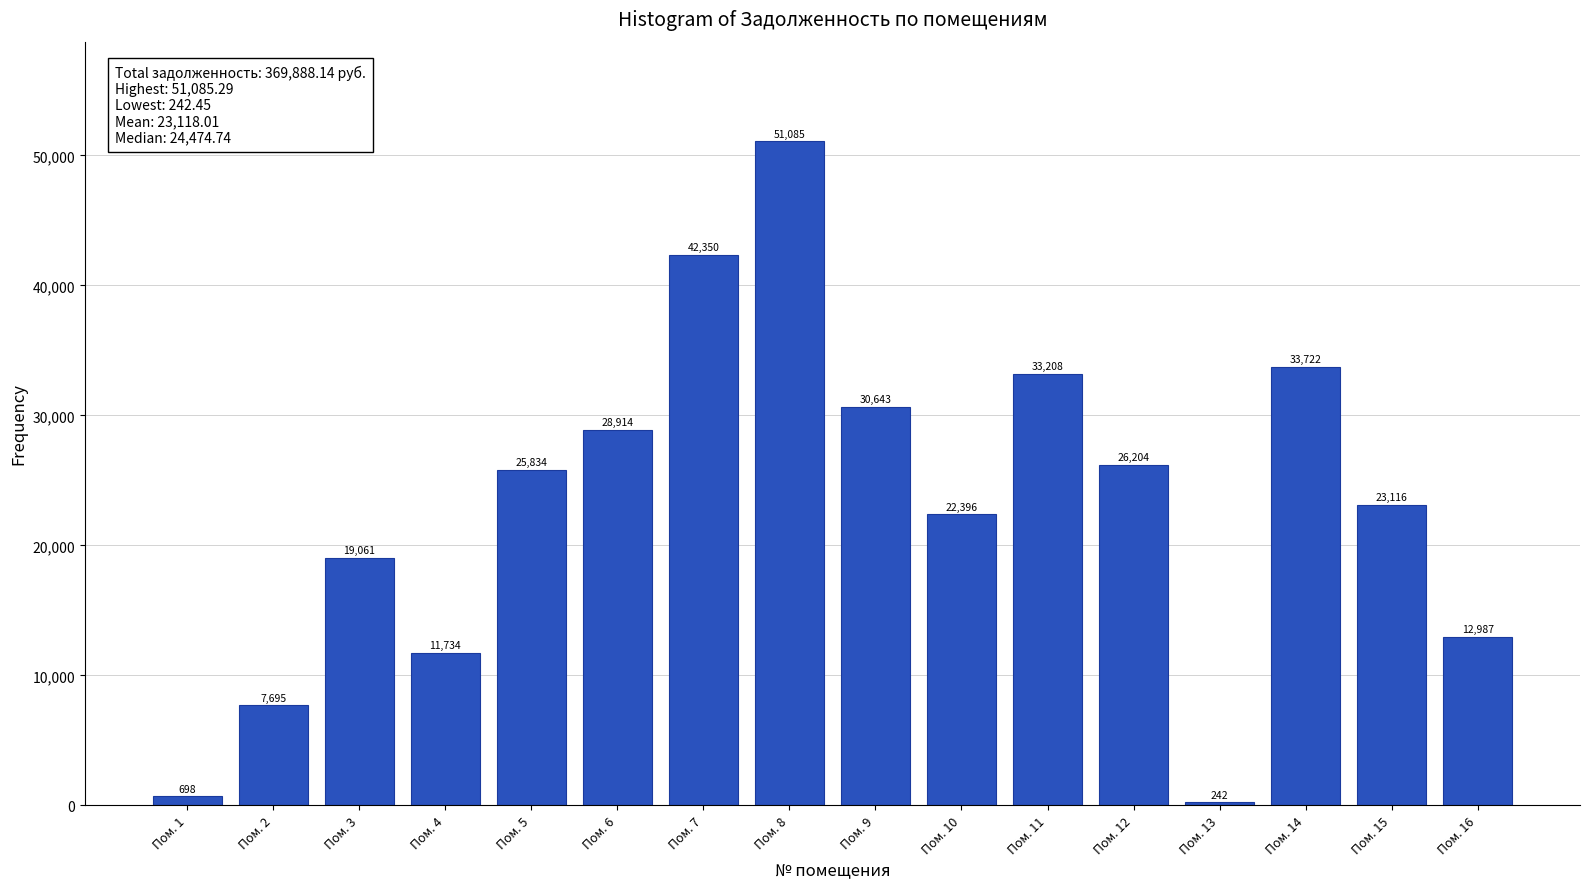

True or false: the data shows 23115.6 at Пом. 15.

True